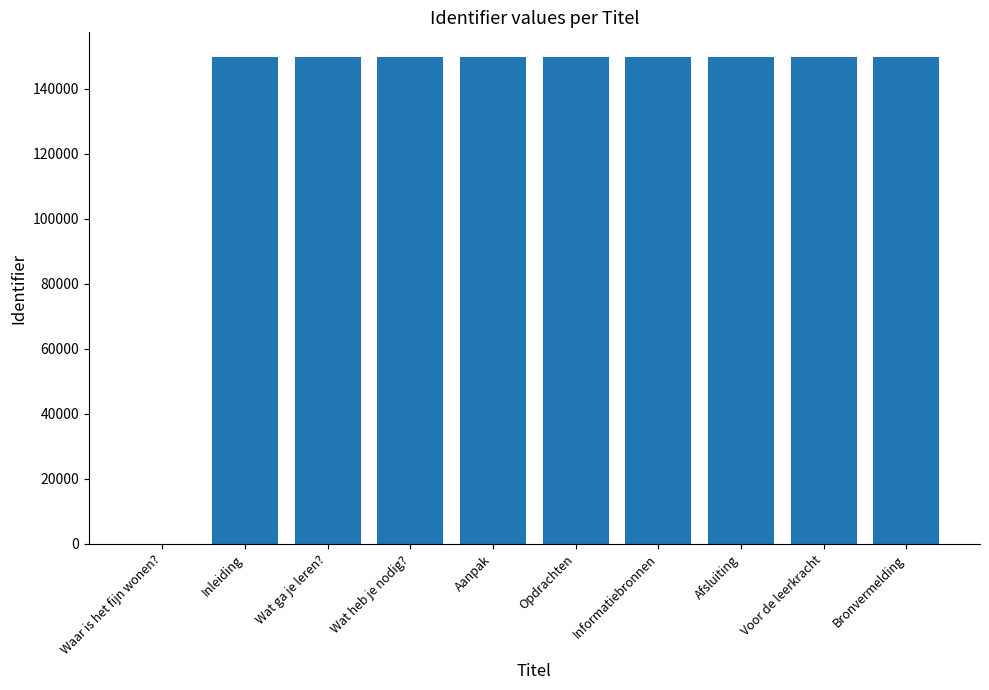

What value does the data have at Voor de leerkracht?

149774